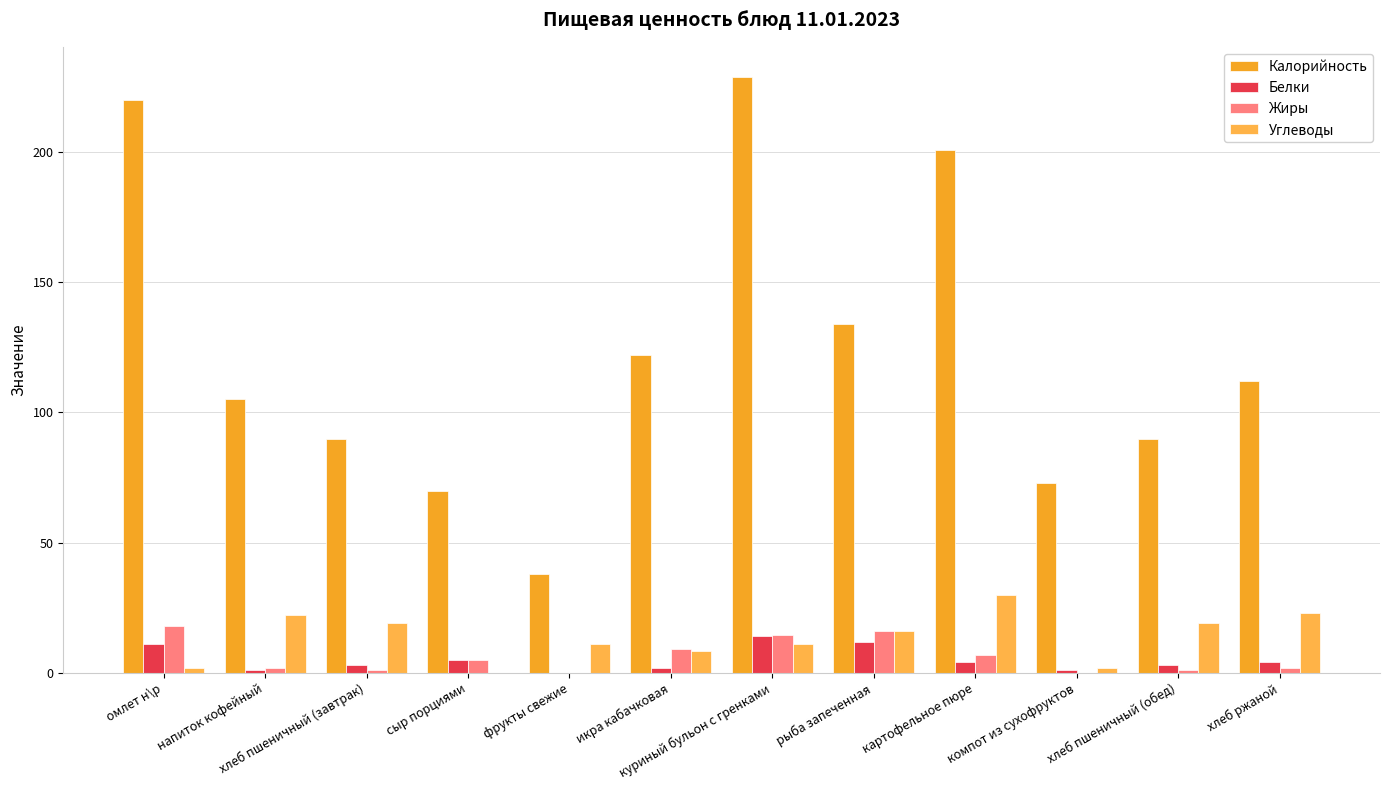

What is the average value of the Калорийность series?

123.7